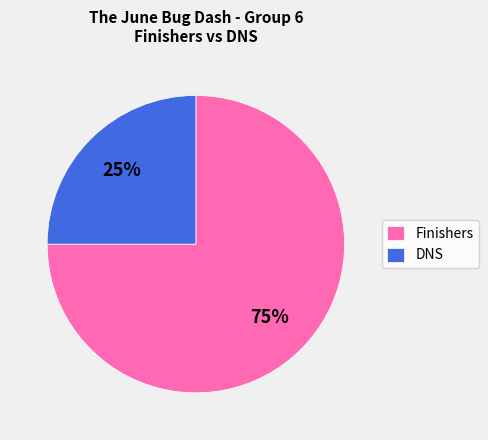

Which category has the biggest portion of the pie?

Finishers